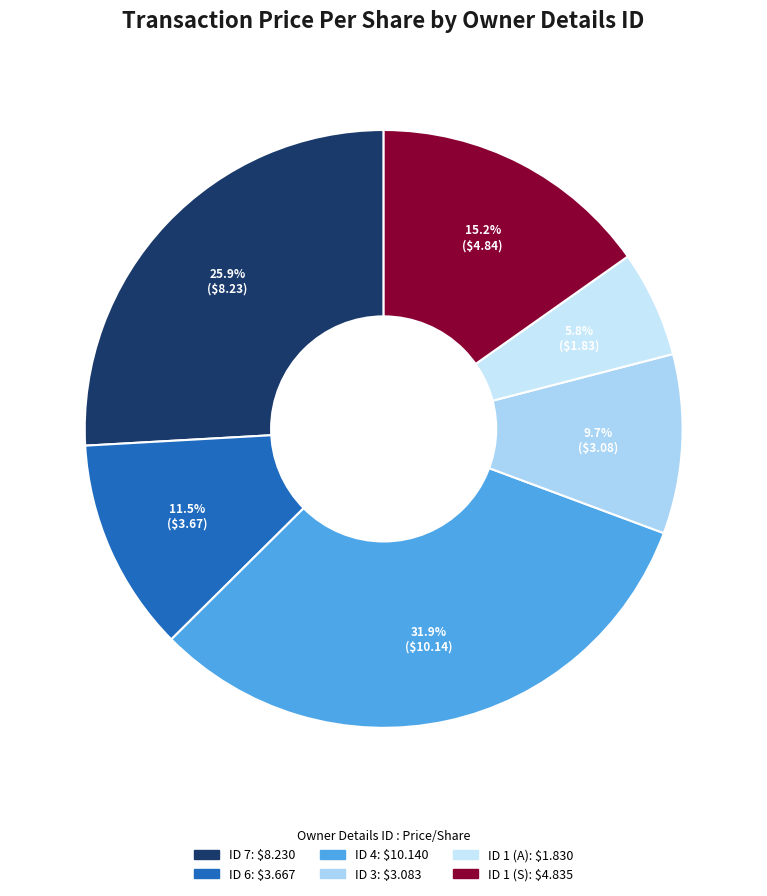

To the nearest percent, what is the average slice percentage?

17%